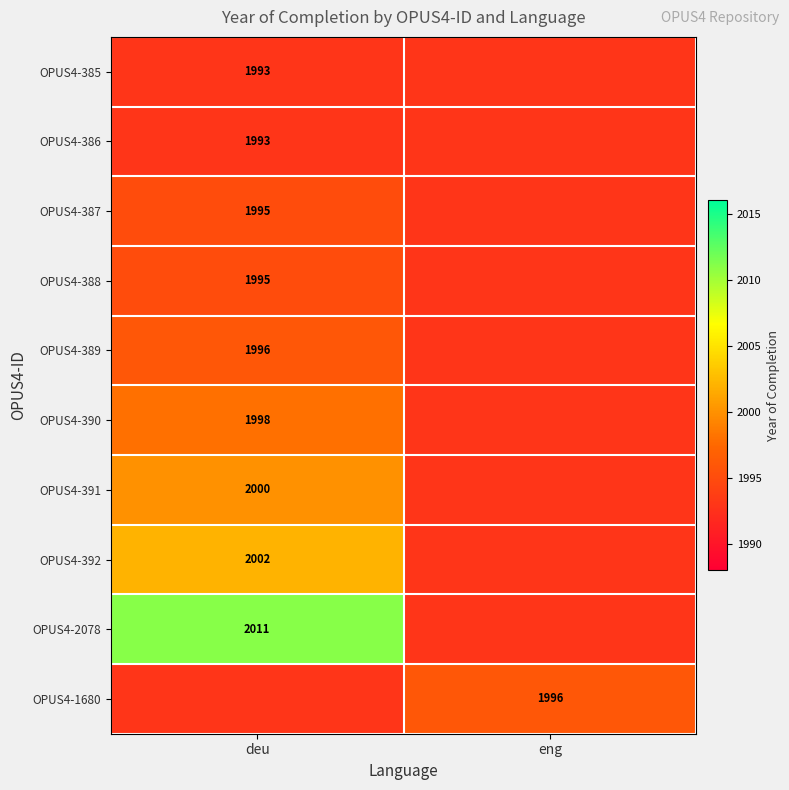

The value of OPUS4-390 at deu is 1219. True or false?

False